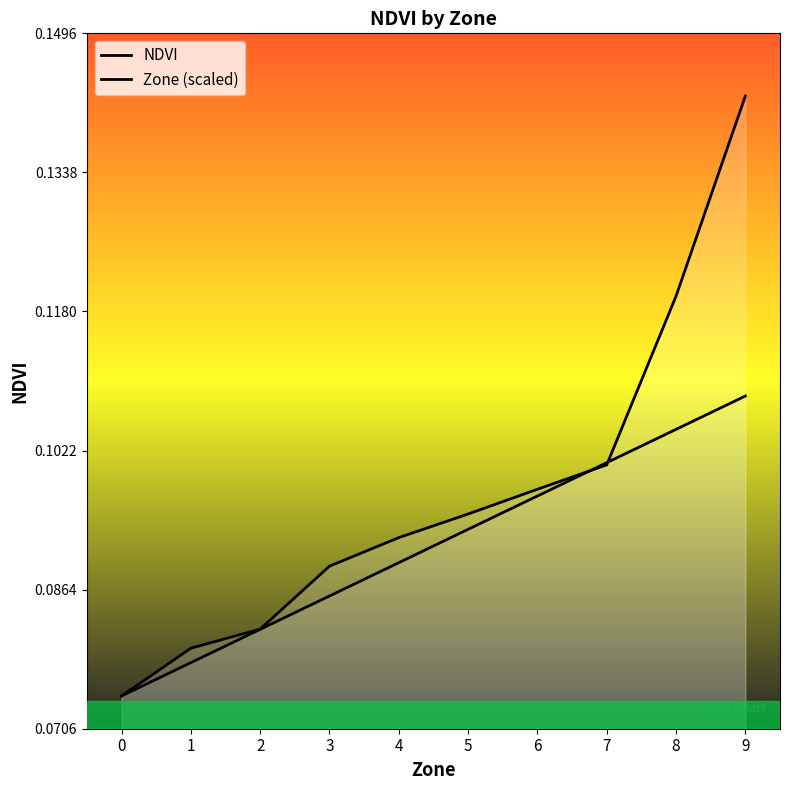

At how many categories does at least one series exceed 0?

10